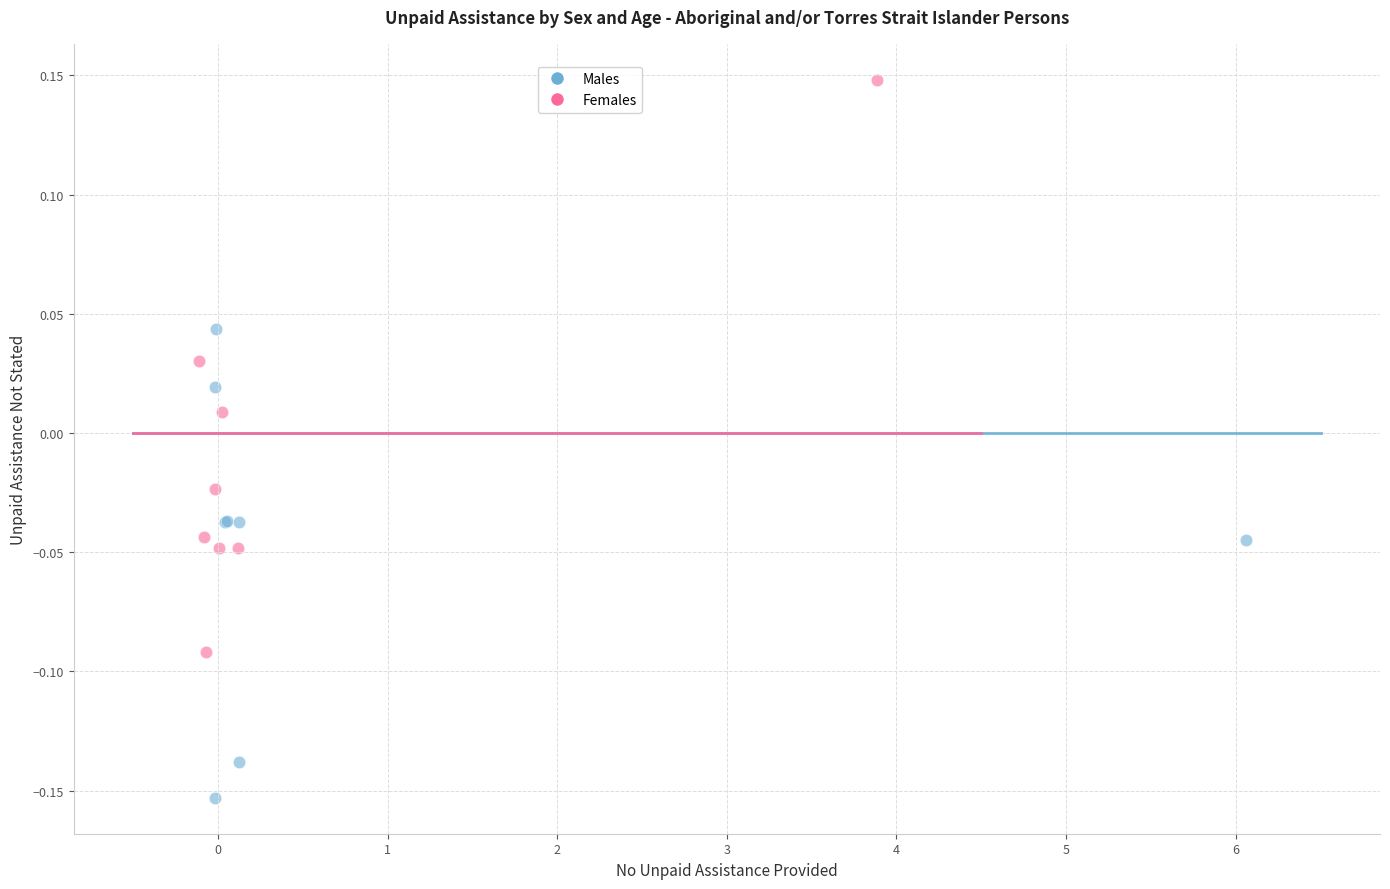

Which series contains the highest Y value?

Females